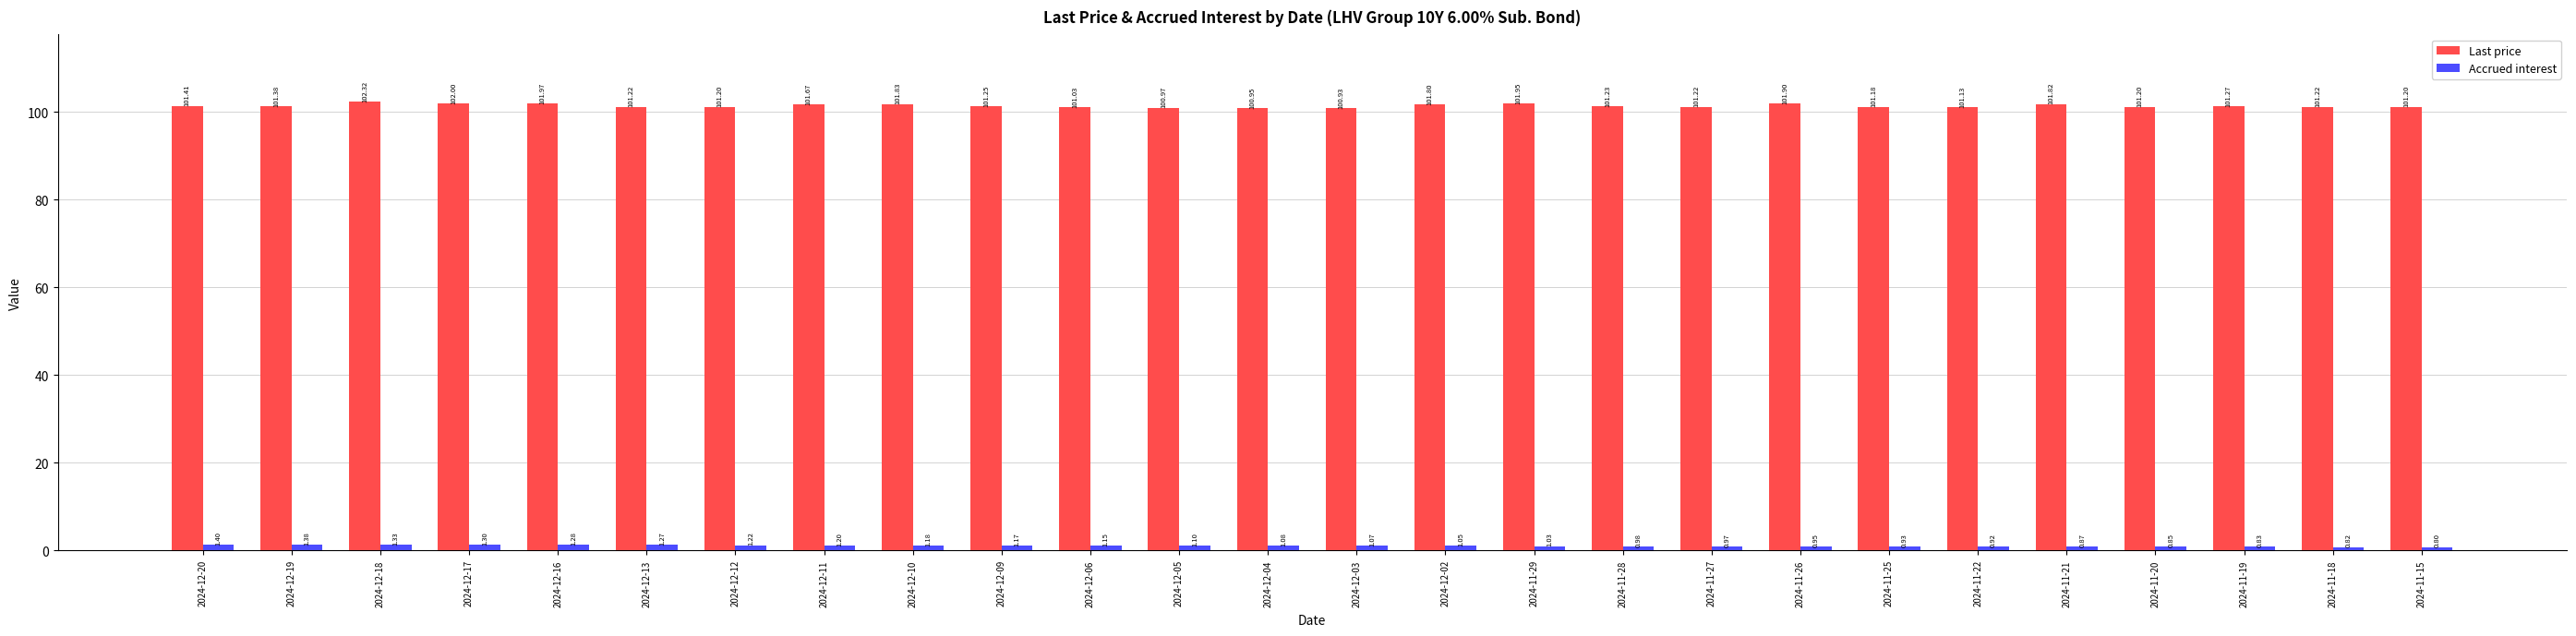

Read the Last price value at 2024-11-28.

101.2